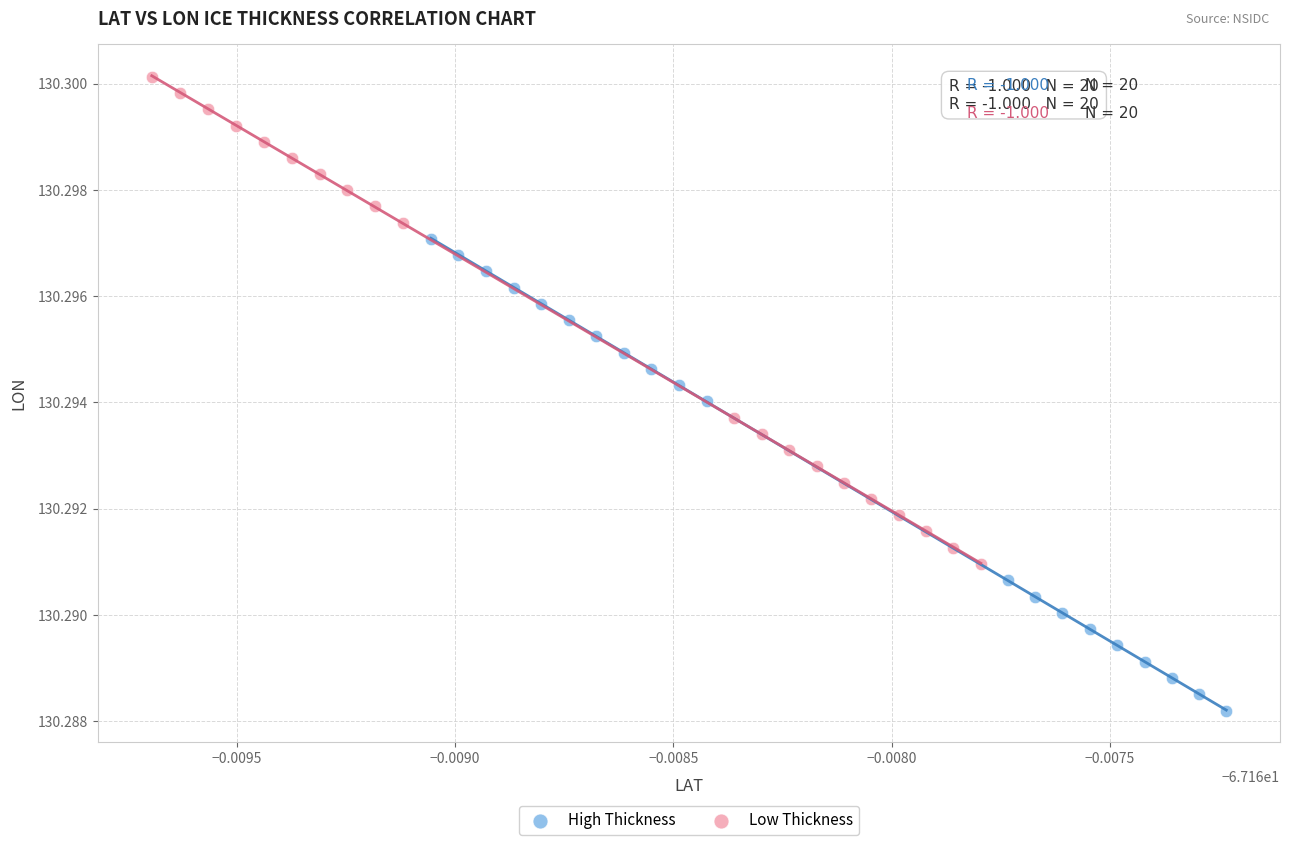

What are all the series names shown in the legend?

High Thickness, Low Thickness